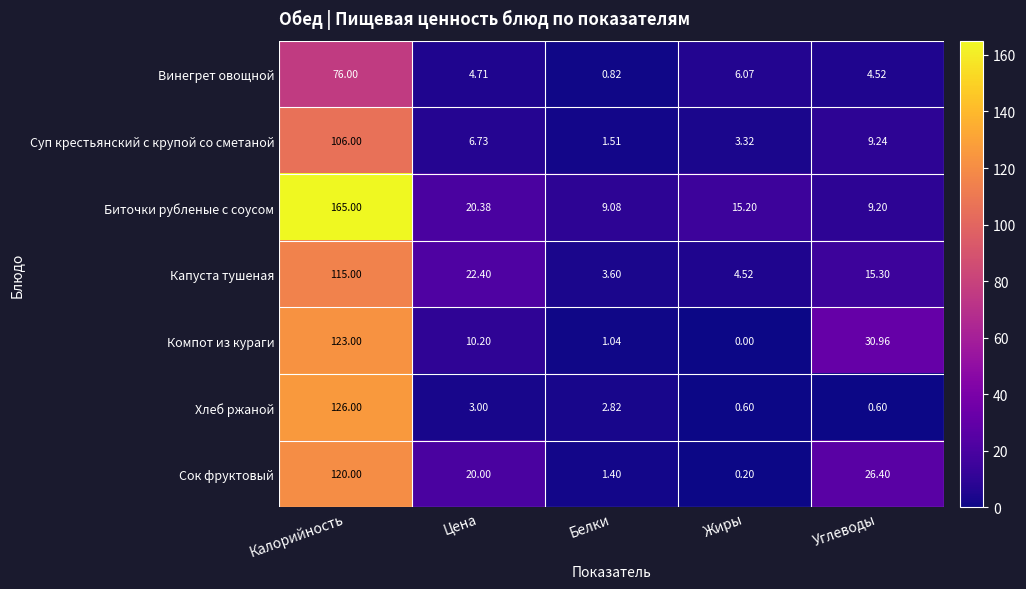

Where is Винегрет овощной nearest to the value 38?

Жиры